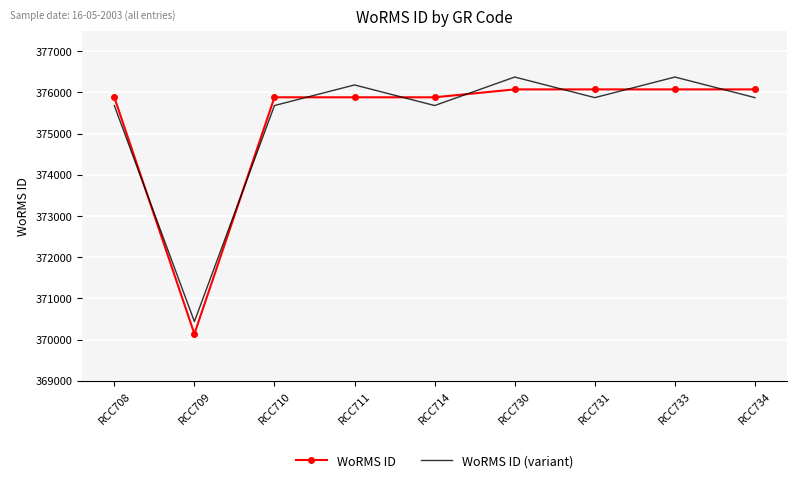

How many times do WoRMS ID (variant) and WoRMS ID cross each other?

8